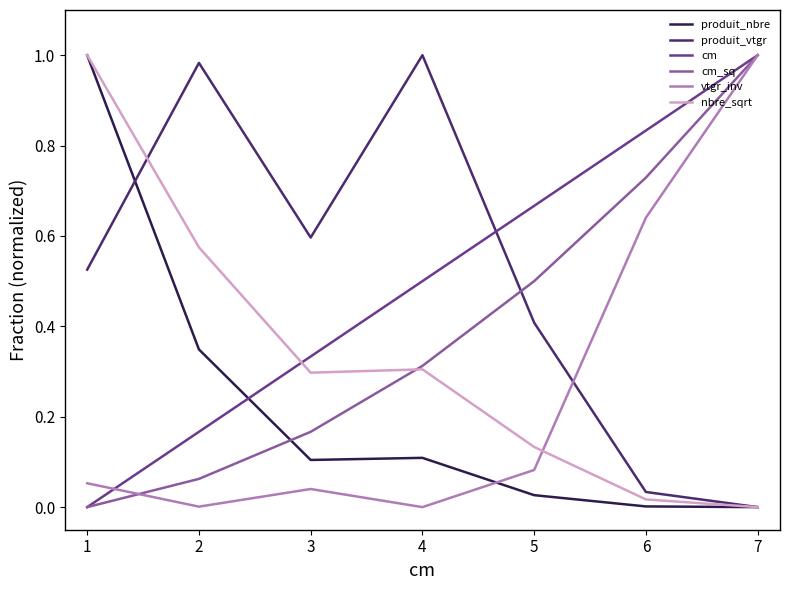

Is it true that produit_nbre equals 0.6 at 2?

False